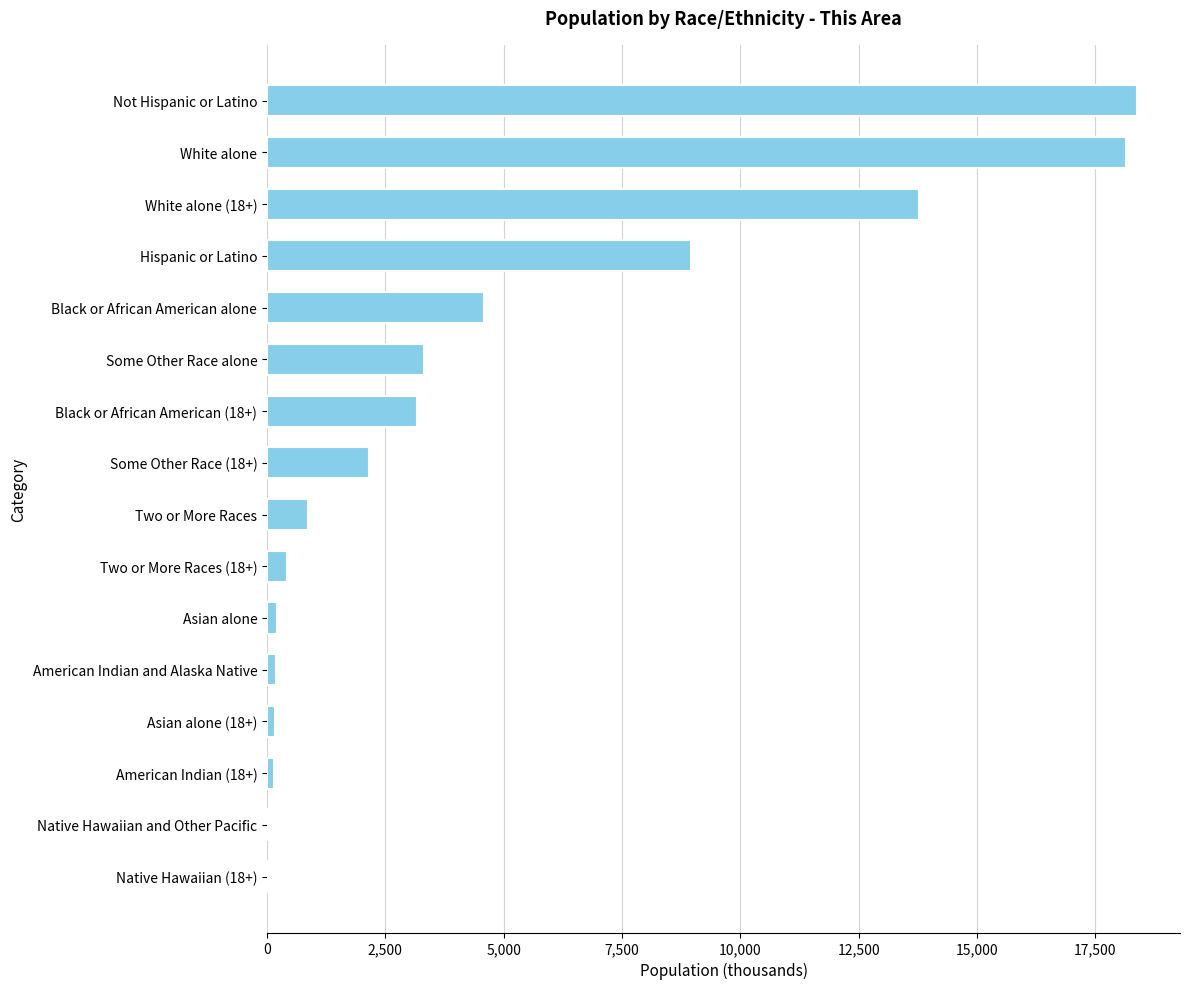

What is the change in value from Black or African American alone to Some Other Race (18+)?

-2424